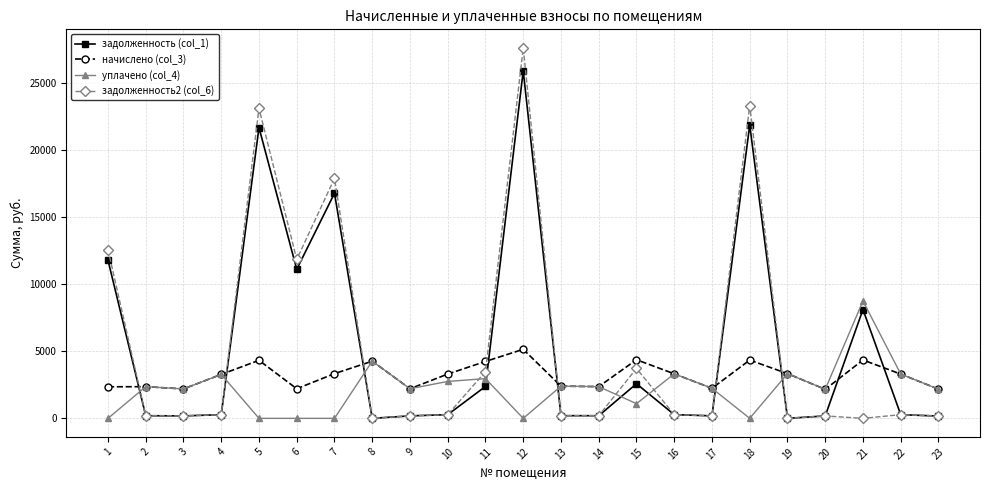

Between which two adjacent categories do задолженность2 (col_6) and начислено (col_3) first intersect?

1 and 2